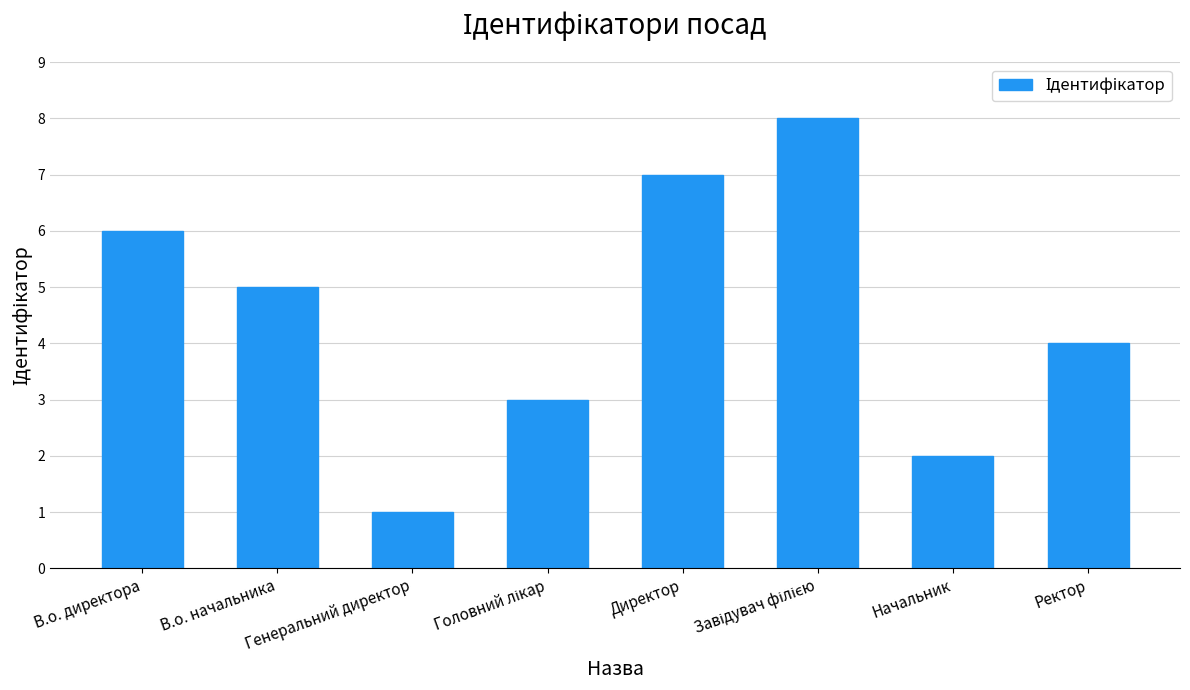

What is the label of the 8th bar from the right?

В.о. директора